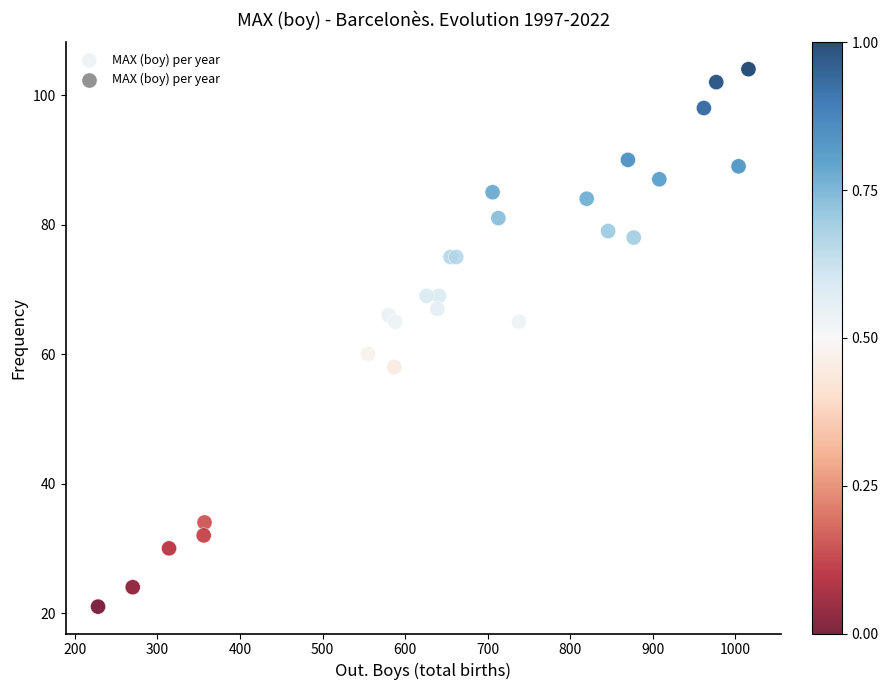

What Y value in the scatter plot is closest to 62?

60